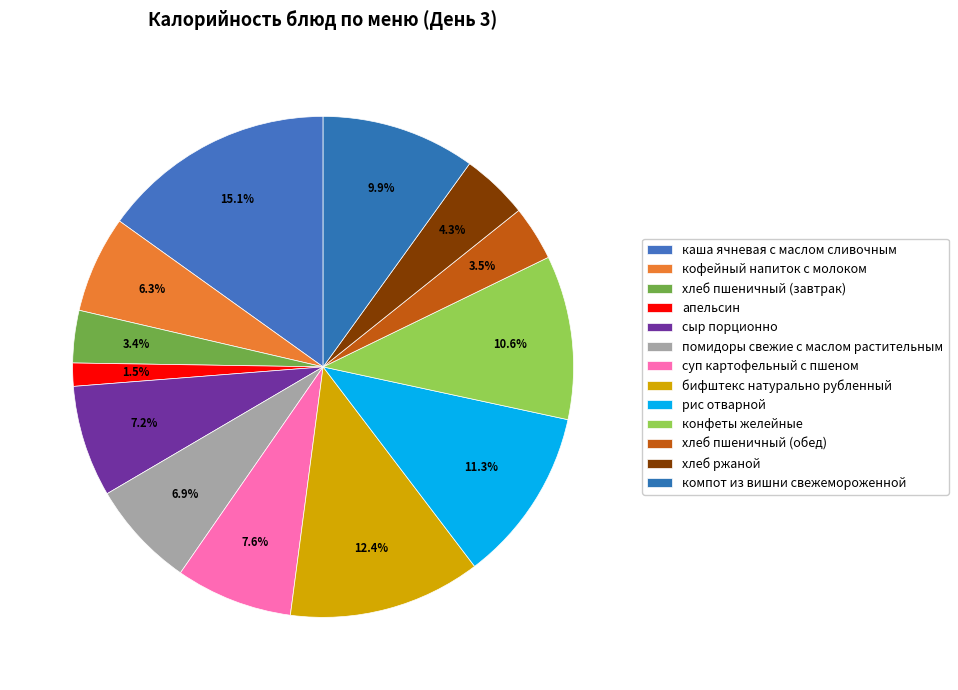

To the nearest percent, what is the combined percentage of рис отварной and суп картофельный с пшеном?

19%